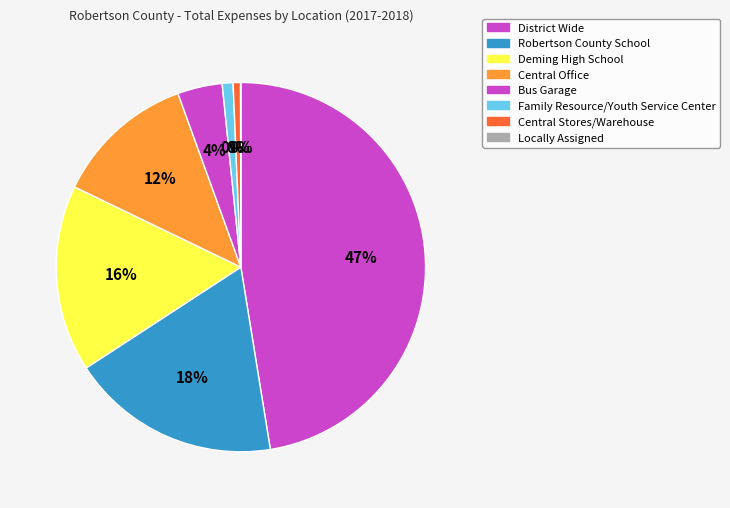

Is it true that Bus Garage is 14% of the pie?

False